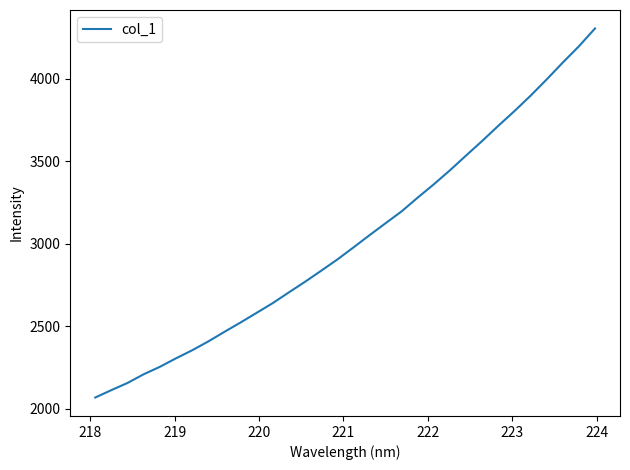

What is the difference between the maximum and minimum values?

2237.1